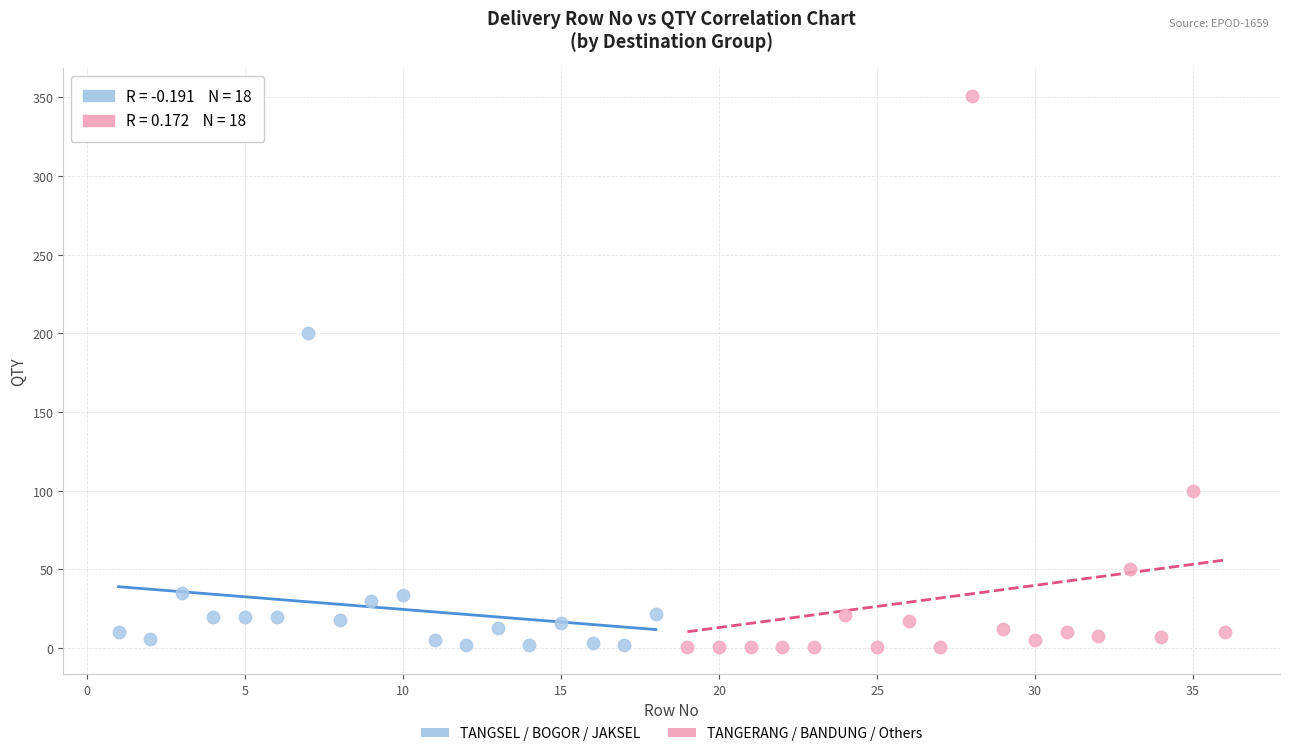

Which series contains the highest Y value?

TANGERANG / BANDUNG / Others